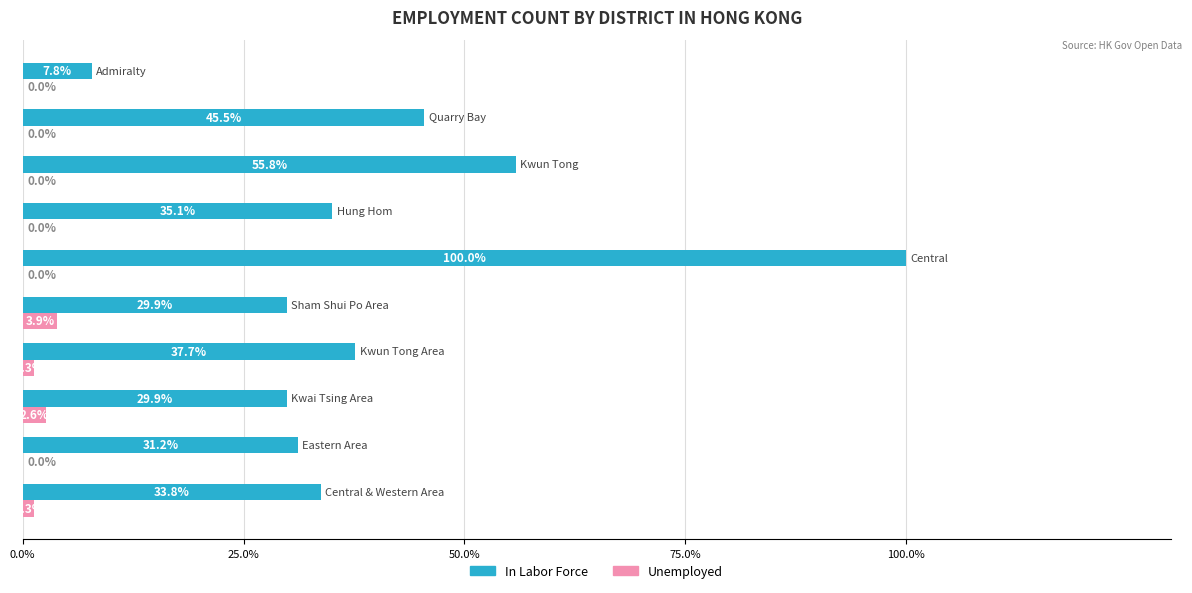

Which series has the largest total across all categories?

In Labor Force